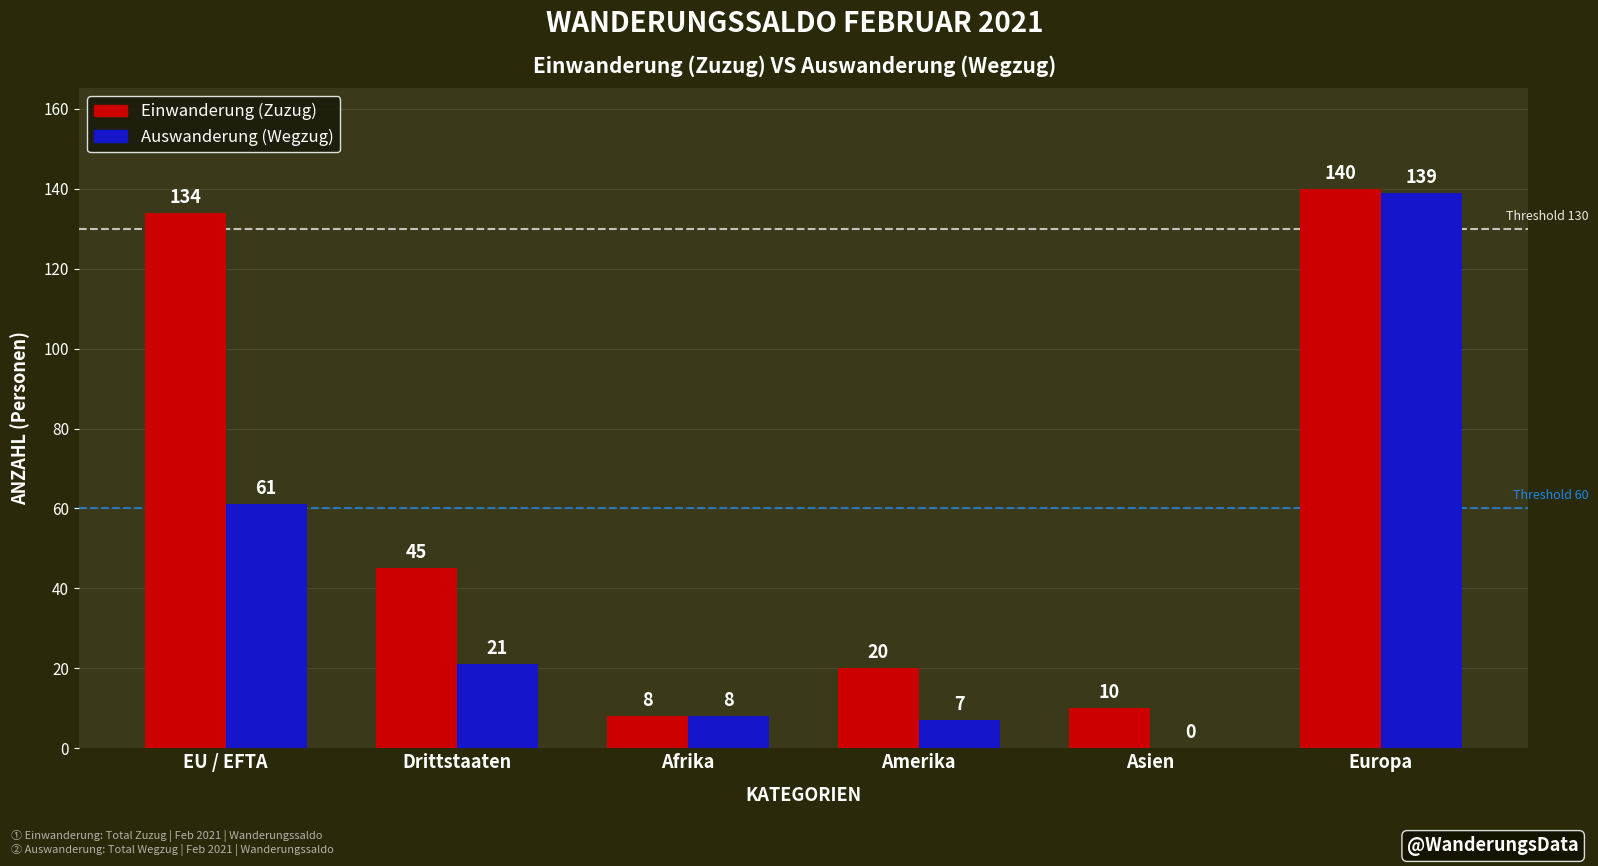

What is the spread (max minus min) of values at EU / EFTA?

73